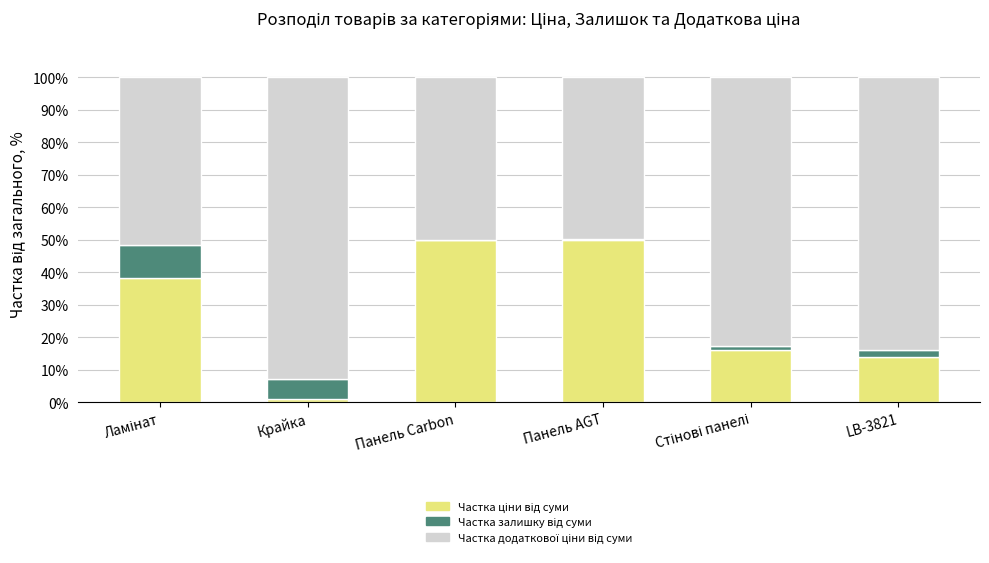

Count the number of data series in this chart.

3